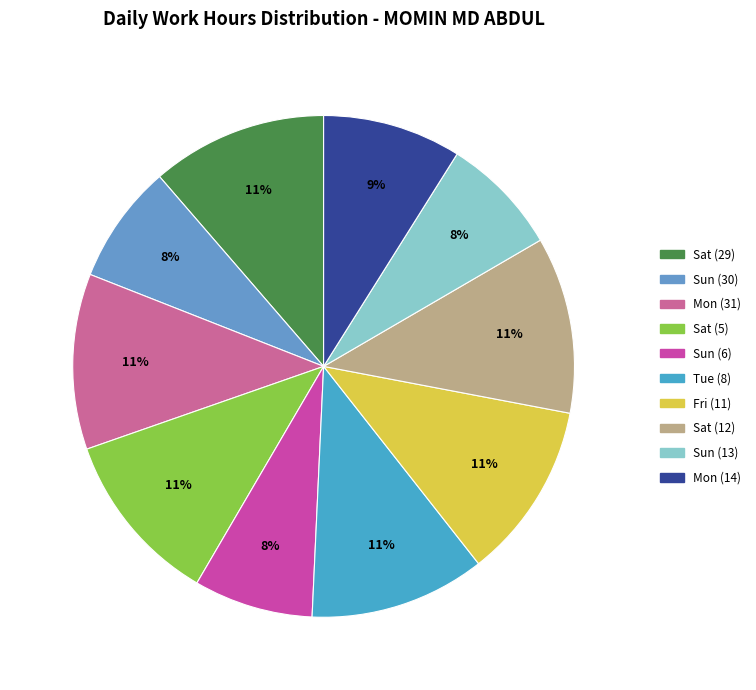

How many segments does this pie chart have?

10